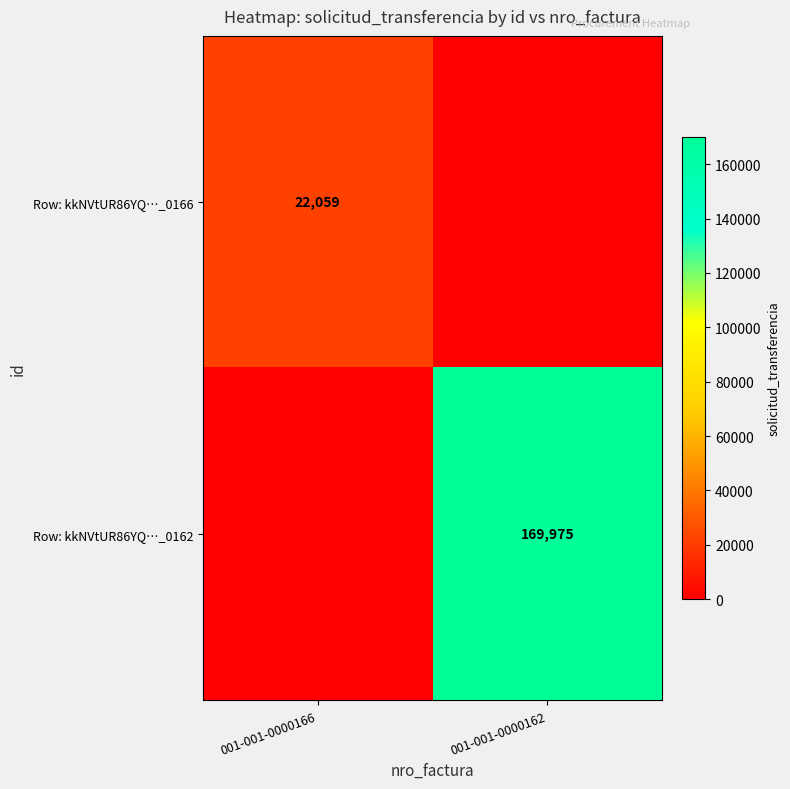

Is it true that Row: kkNVtUR86YQ…_0162 equals 91256 at 001-001-0000162?

False